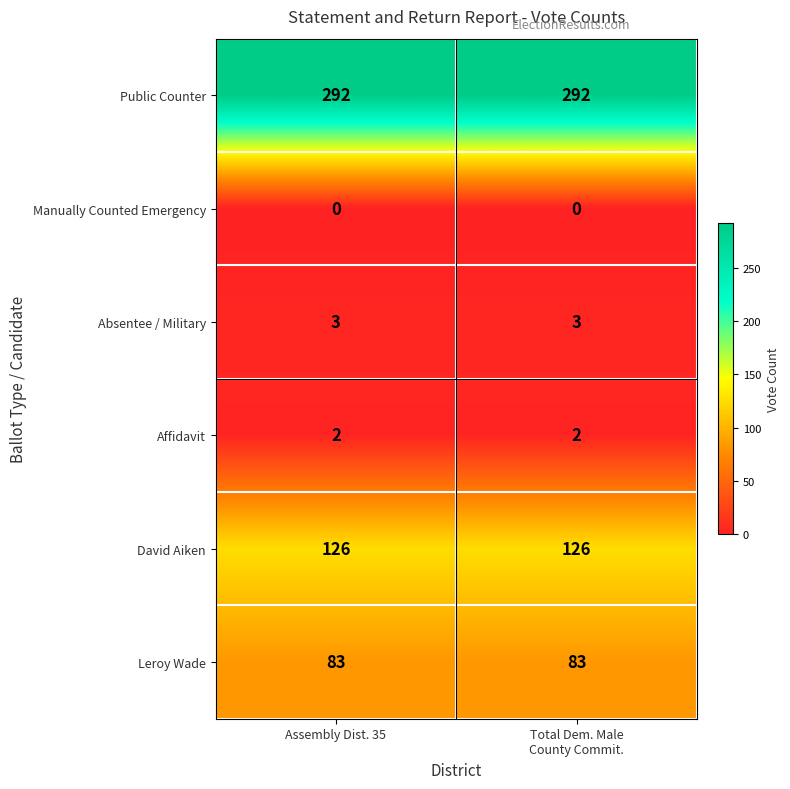

At Assembly Dist. 35, list the series in order from largest to smallest.

Public Counter, David Aiken, Leroy Wade, Absentee / Military, Affidavit, Manually Counted Emergency